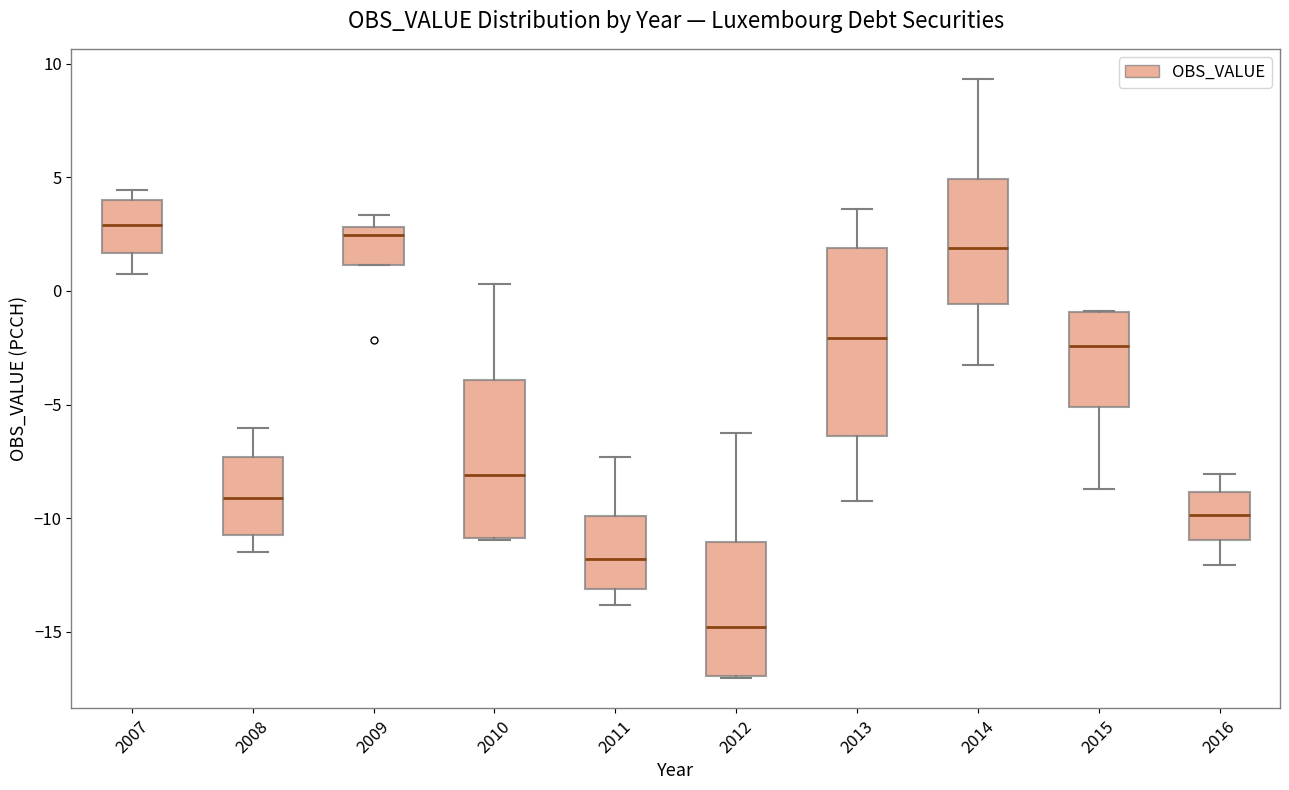

Which box is the tallest, from its lower edge to its upper edge?

2013